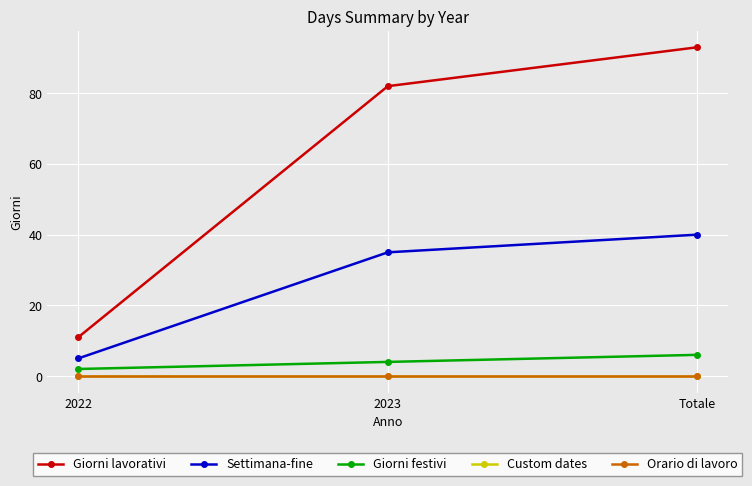

What is the sum of the Settimana-fine values at 2022 and 2023?

40